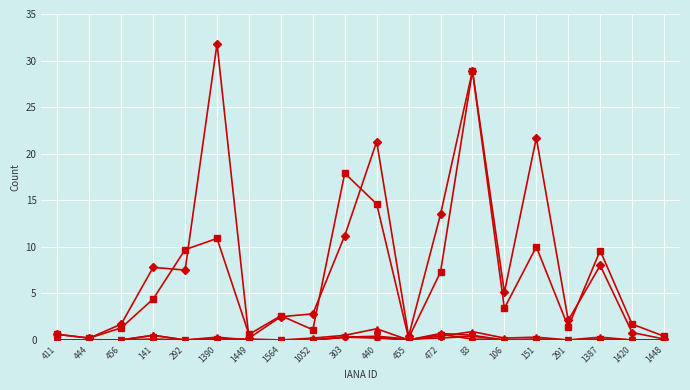

What is the greatest value displayed?

31.8